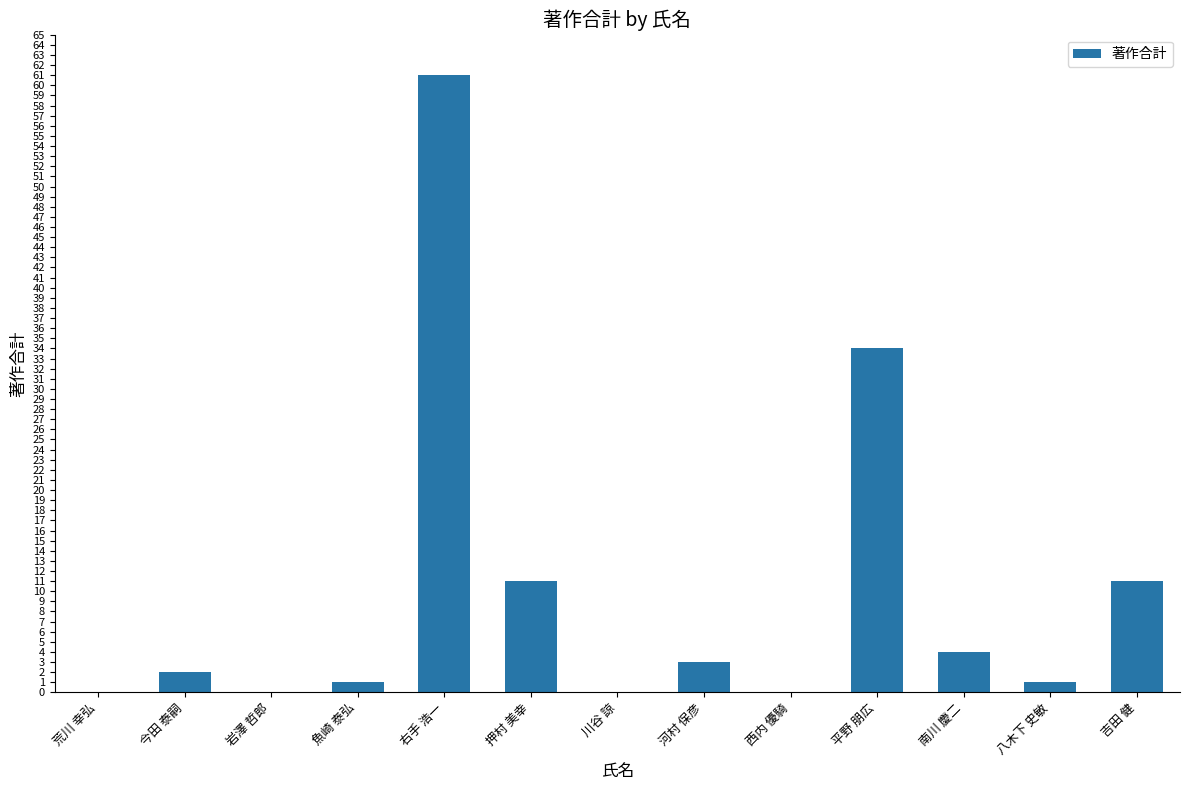

What is the change in value from 右手 浩一 to 吉田 健?

-50